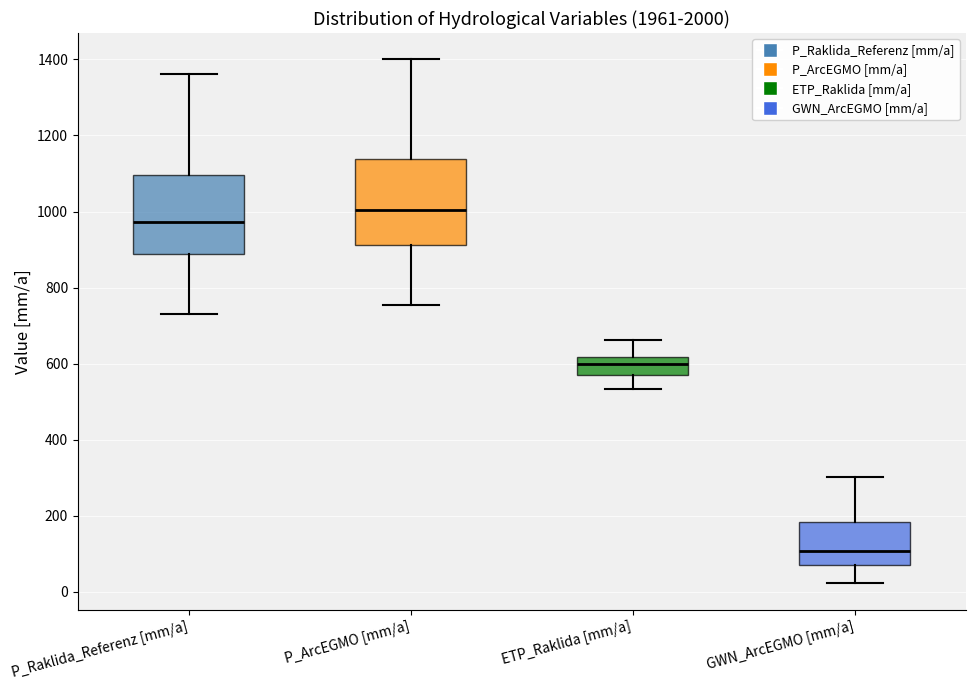

Where is the upper edge of the box for ETP_Raklida [mm/a] on the y-axis? The values are not printed on the chart, so give them approximately, as read against the axis.

620